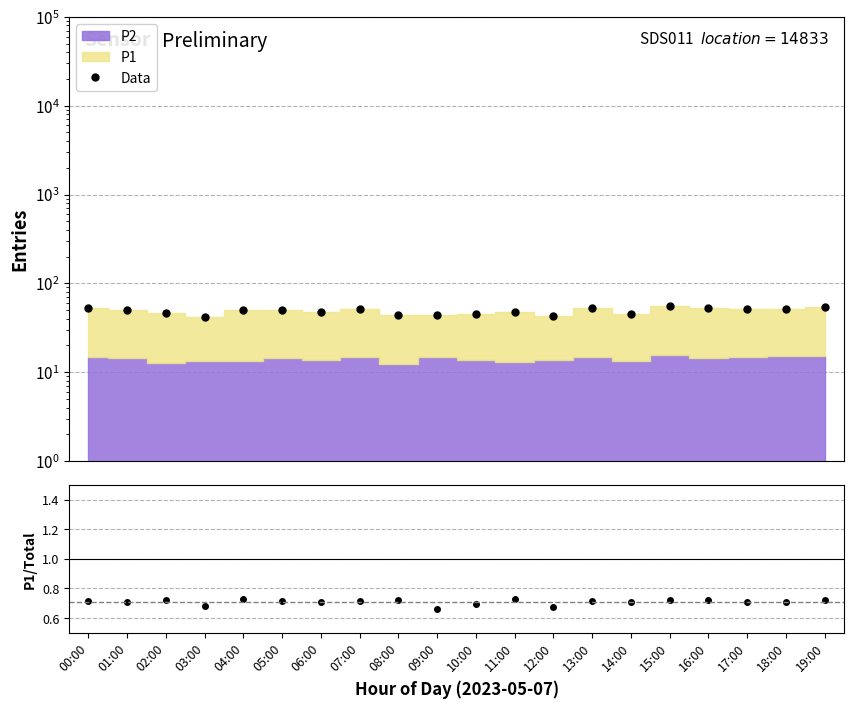

What is the label of the 15th point from the left?

14:00